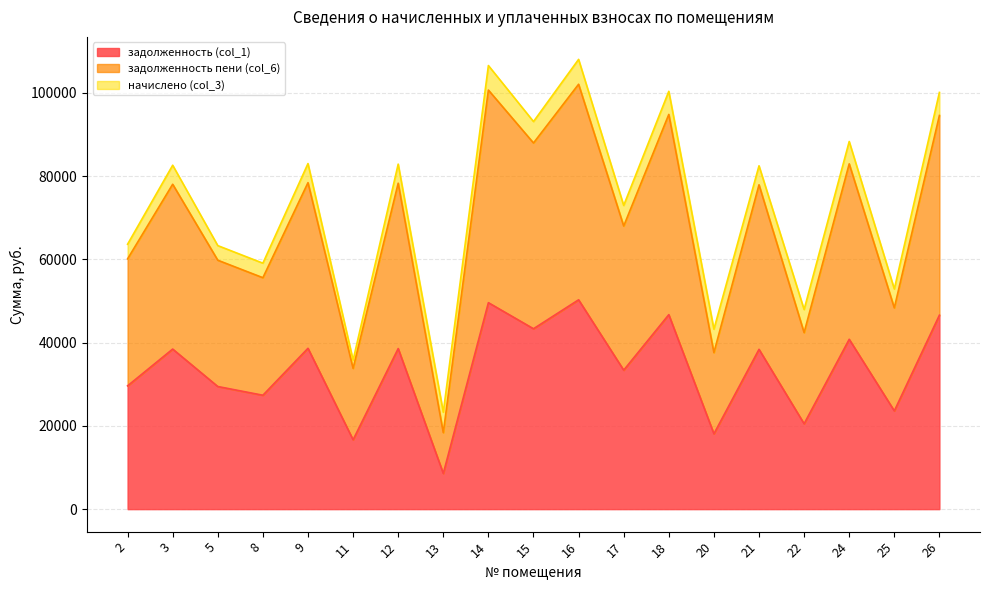

Which has a higher value, 5 or 20?

5